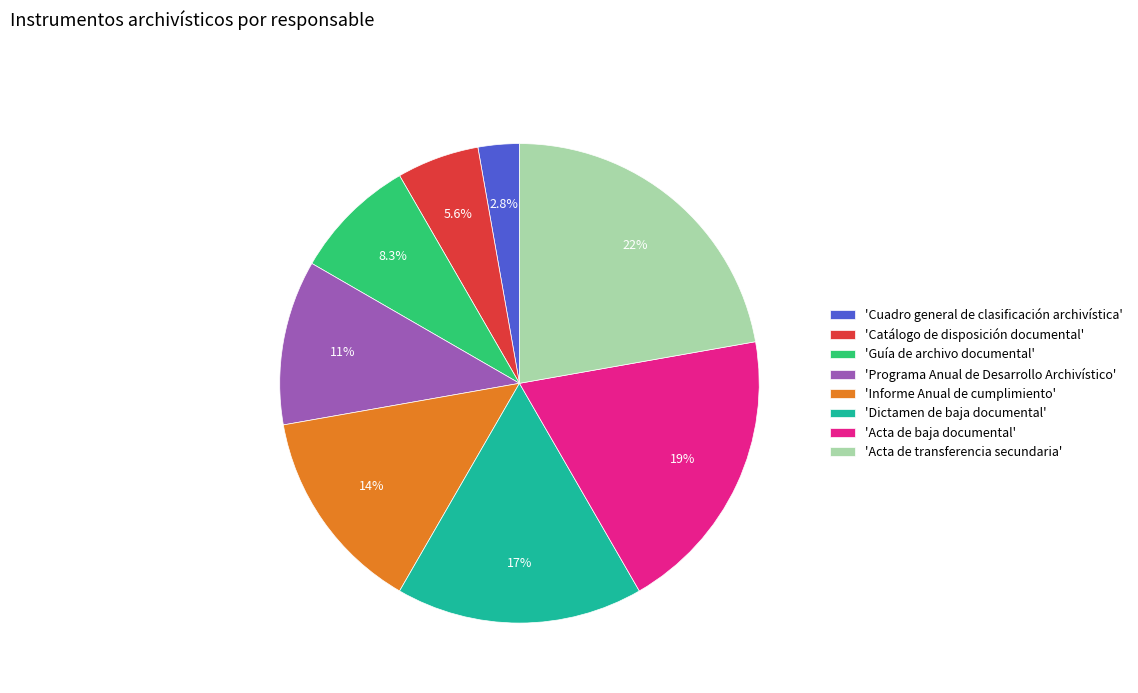

Is there a majority slice in this chart?

No